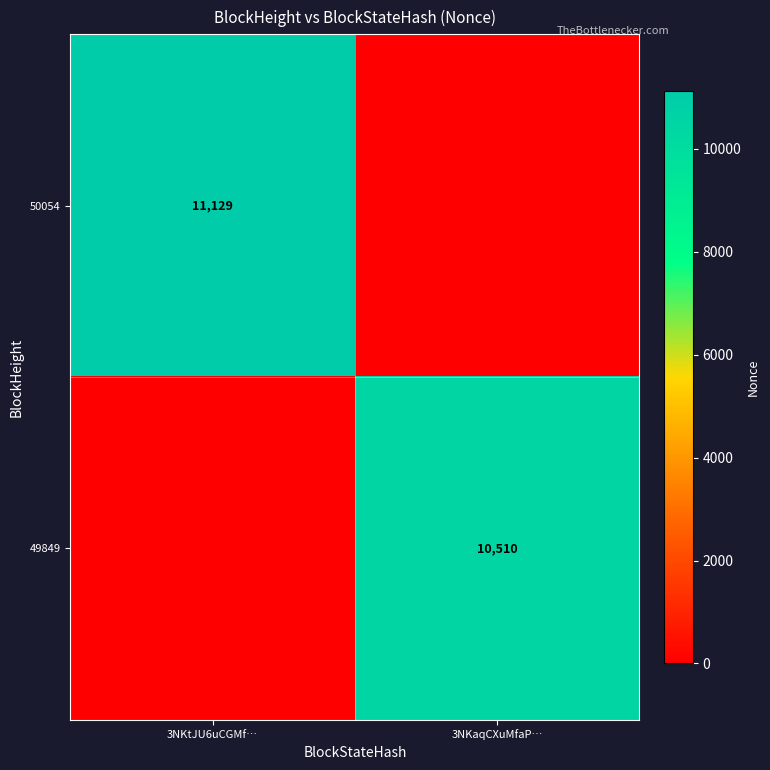

How many data points does each series have?

2